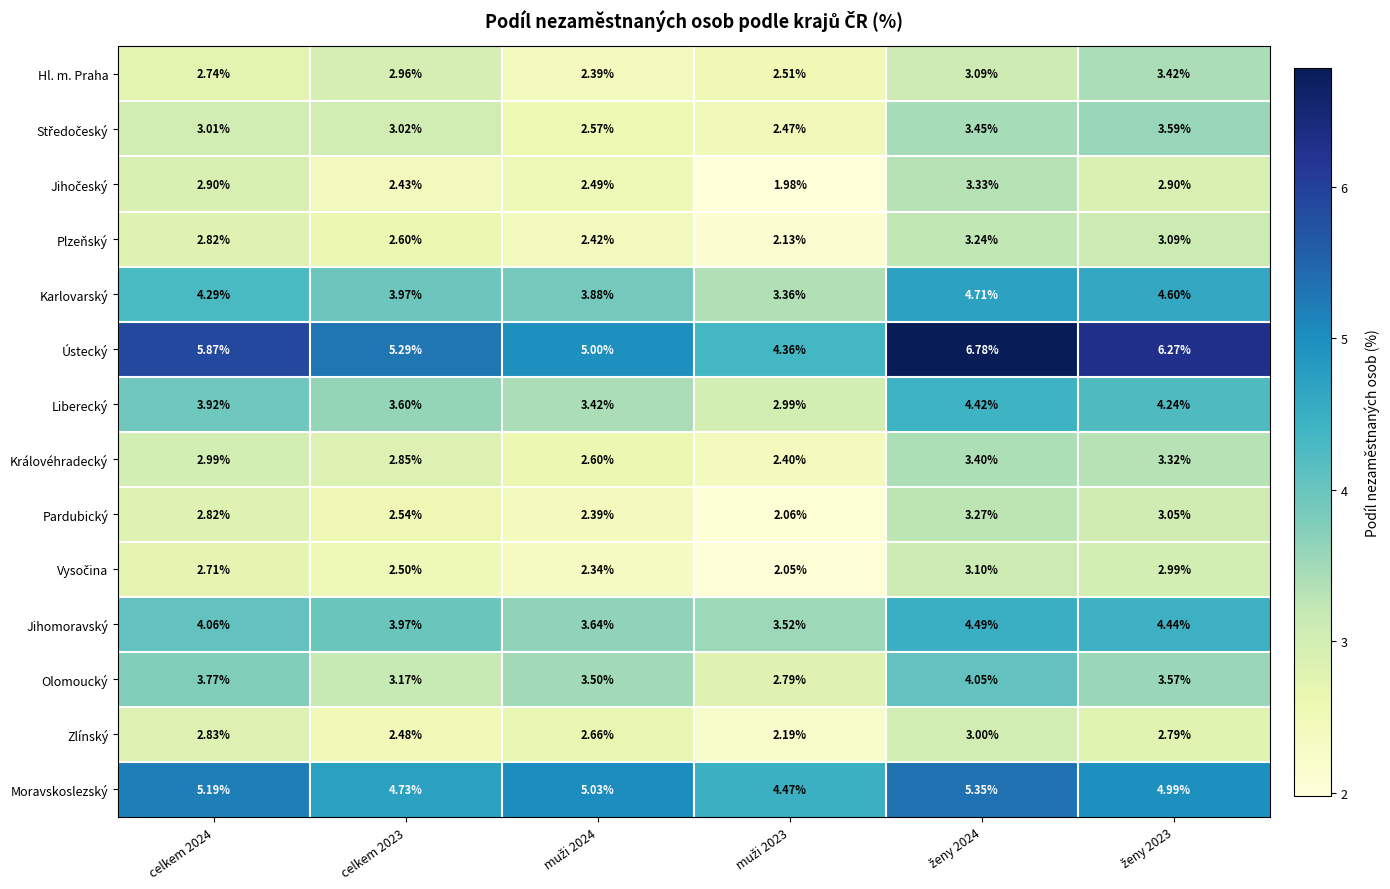

Is the value of Moravskoslezský at celkem 2023 greater than the value of Karlovarský at celkem 2024?

Yes